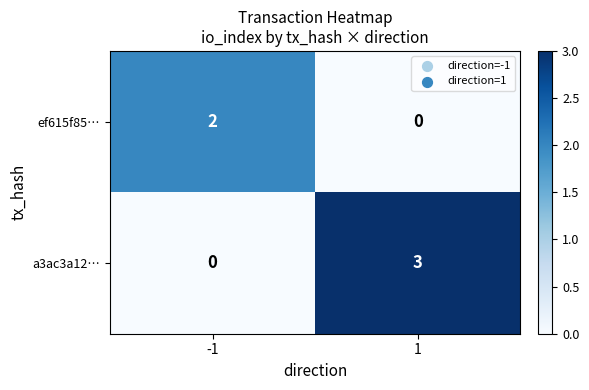

Which series has the largest range (max minus min)?

a3ac3a12…